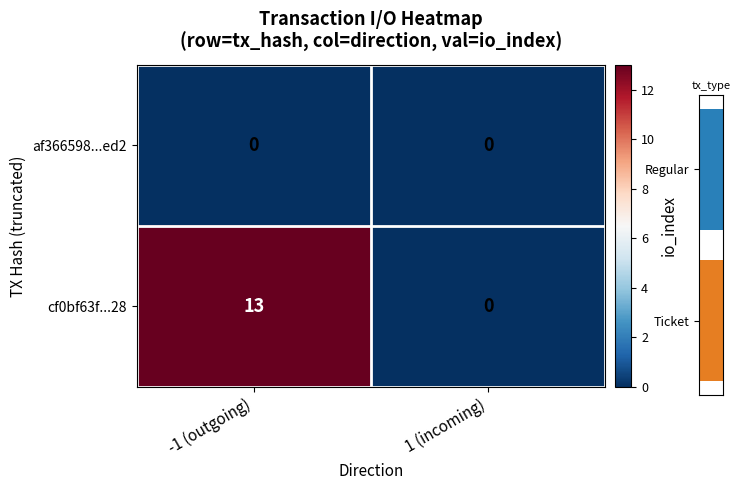

Which category has the highest value in the cf0bf63f...28 series?

-1 (outgoing)